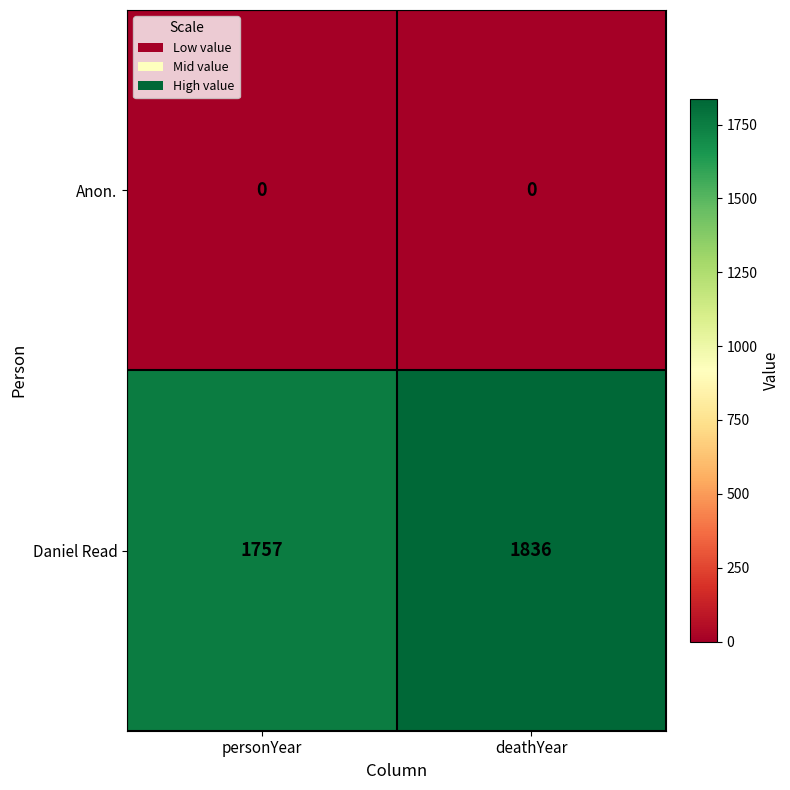

Reading left to right, what are all the values shown in this chart?

Anon.: 0	0
Daniel Read: 1757	1836